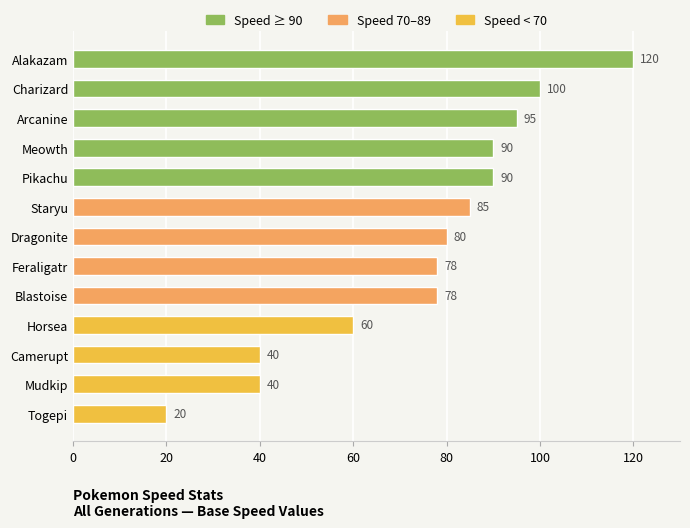

Reading bottom to top, list all the values displayed in this chart.

20	40	40	60	78	78	80	85	90	90	95	100	120